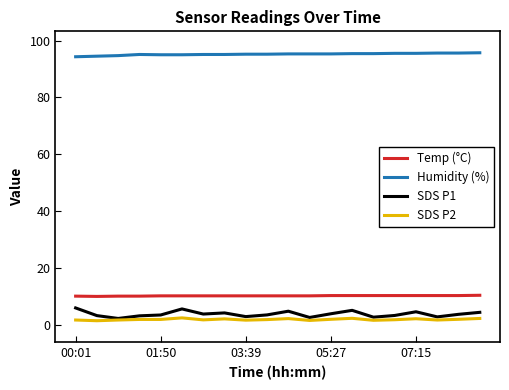

How many categories are shown in the chart?

20